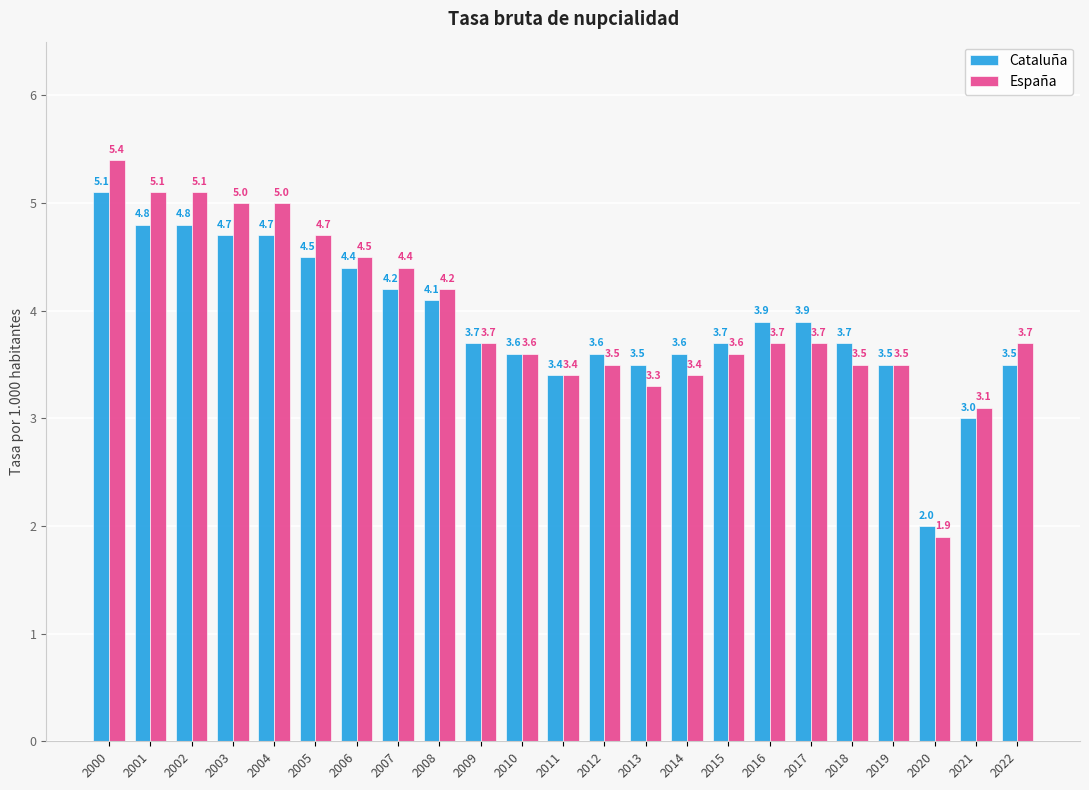

What is the value of the Cataluña bar at the 21st from the left?

2.0